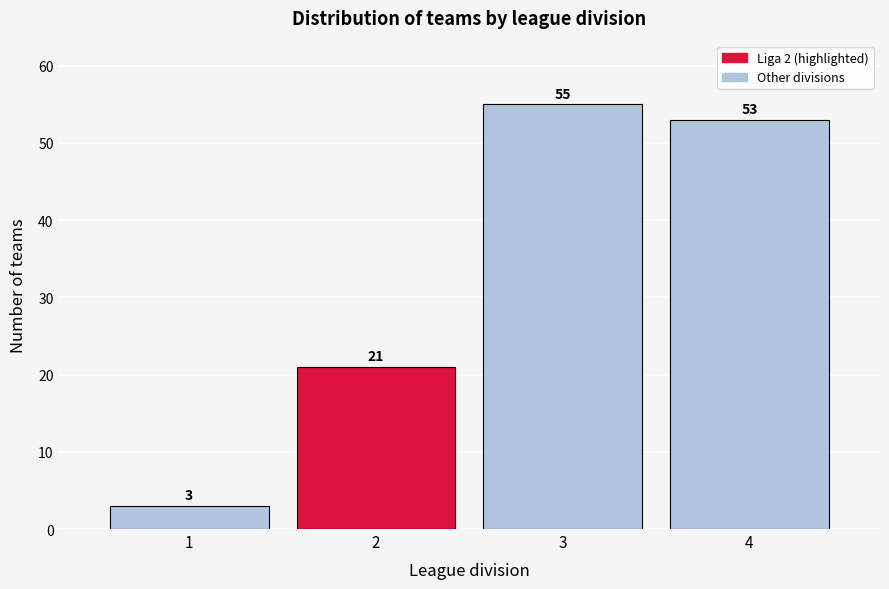

Reading right to left, what are all the values shown in this chart?

4=53	3=55	2=21	1=3